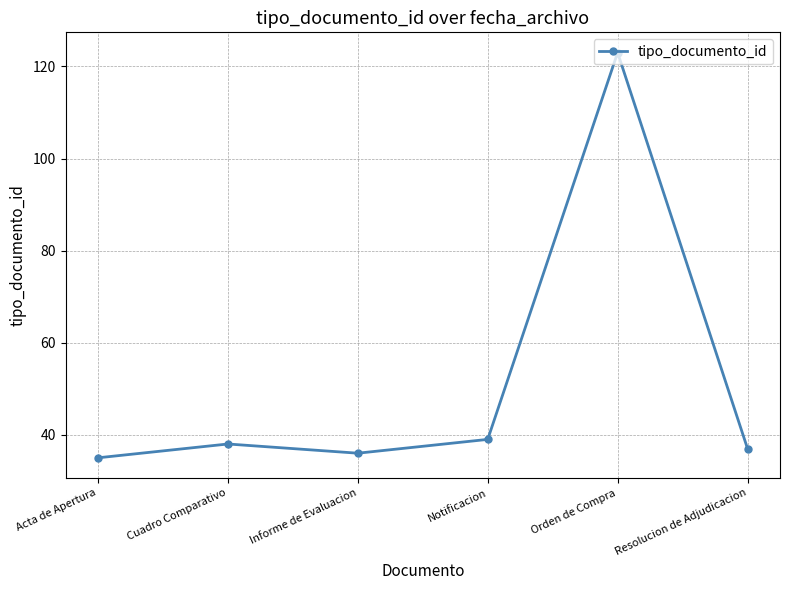

Rank the categories by value from highest to lowest.

Orden de Compra, Notificacion, Cuadro Comparativo, Resolucion de Adjudicacion, Informe de Evaluacion, Acta de Apertura